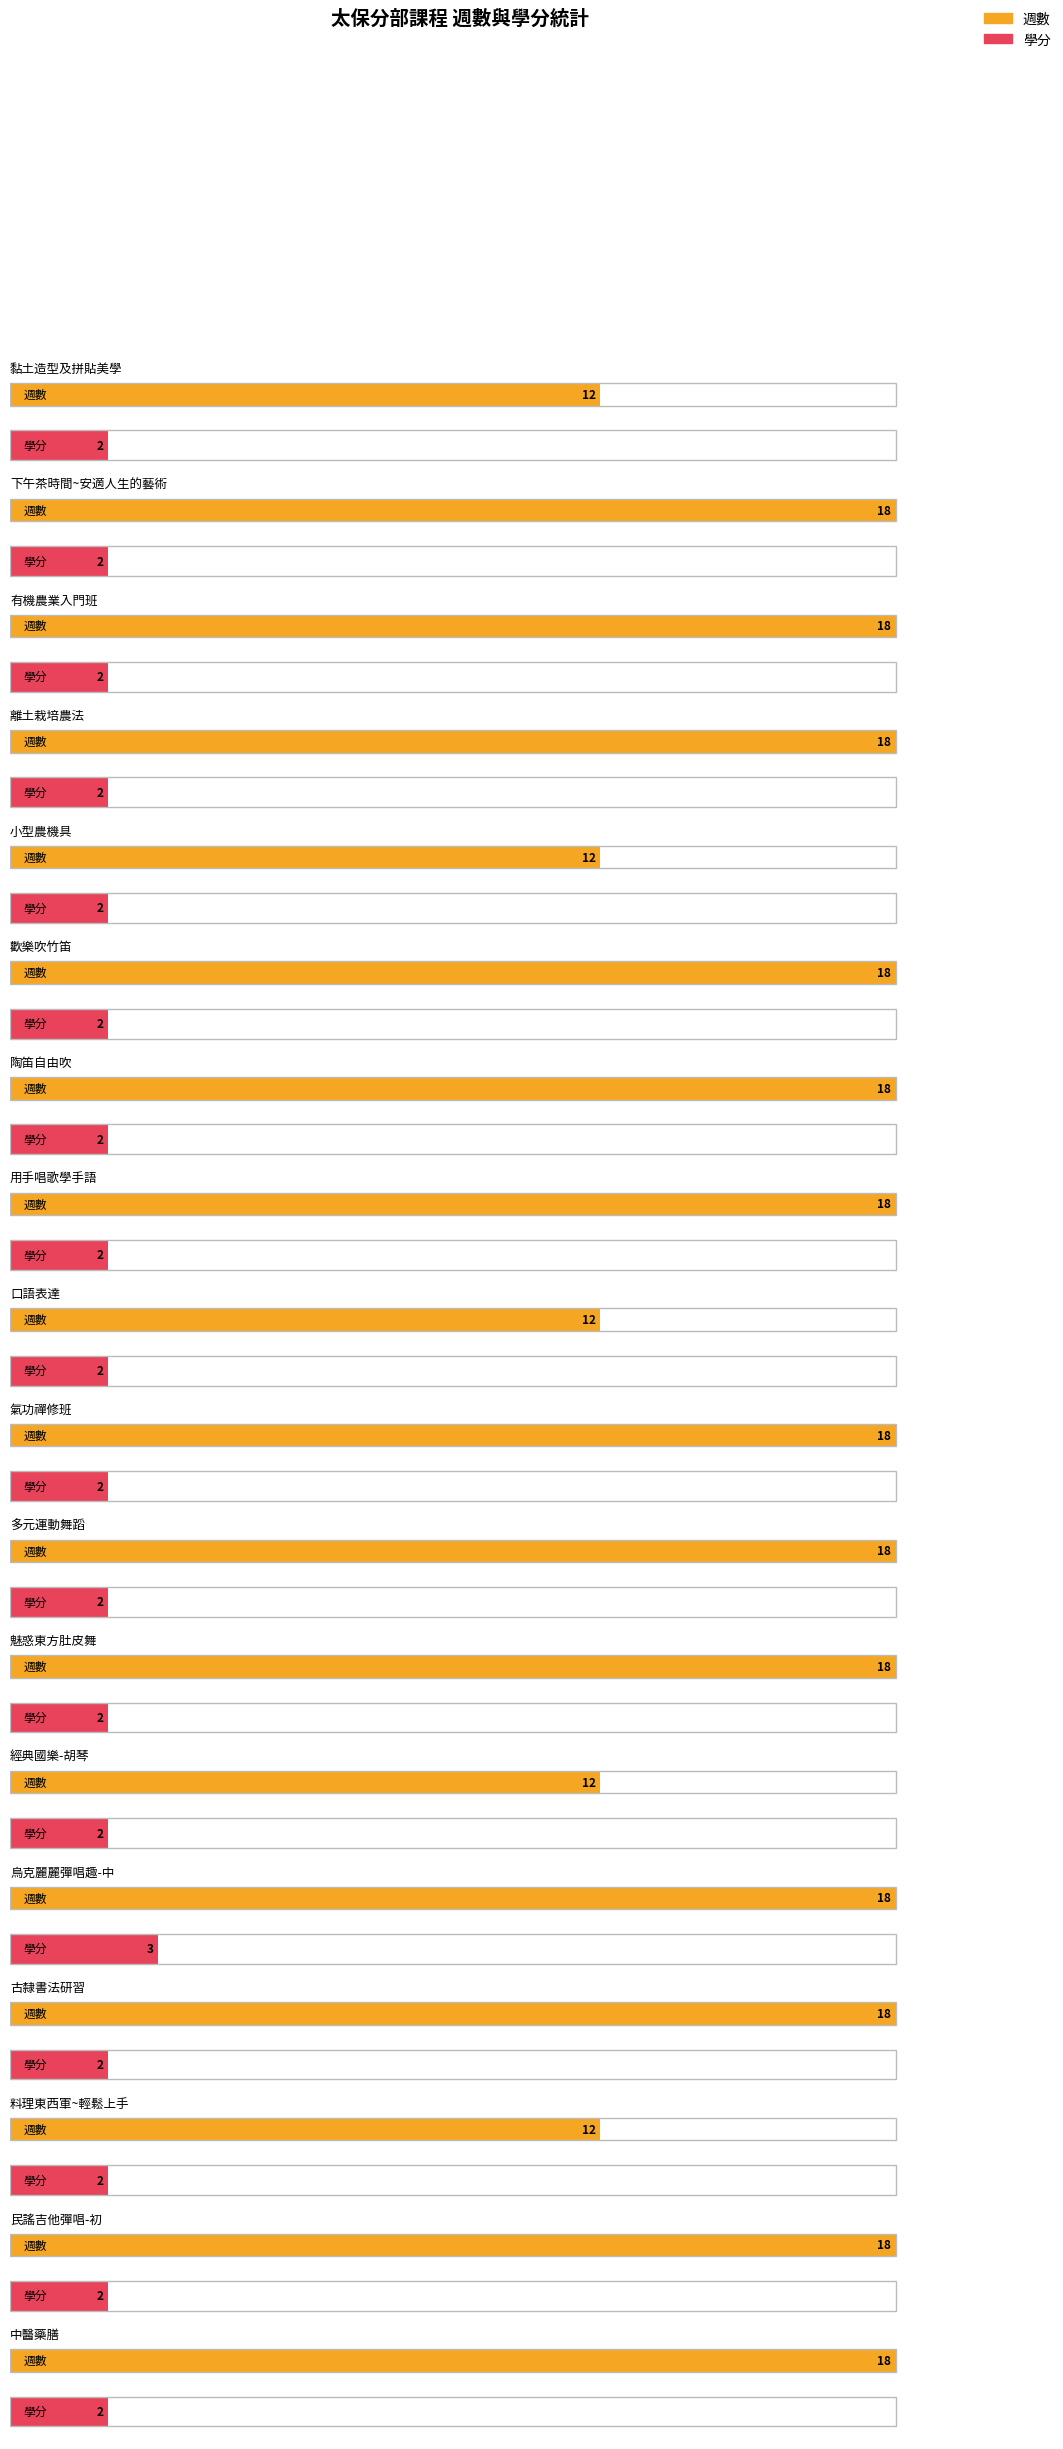

What is the value of the 週數 bar at the 5th from the left?

12